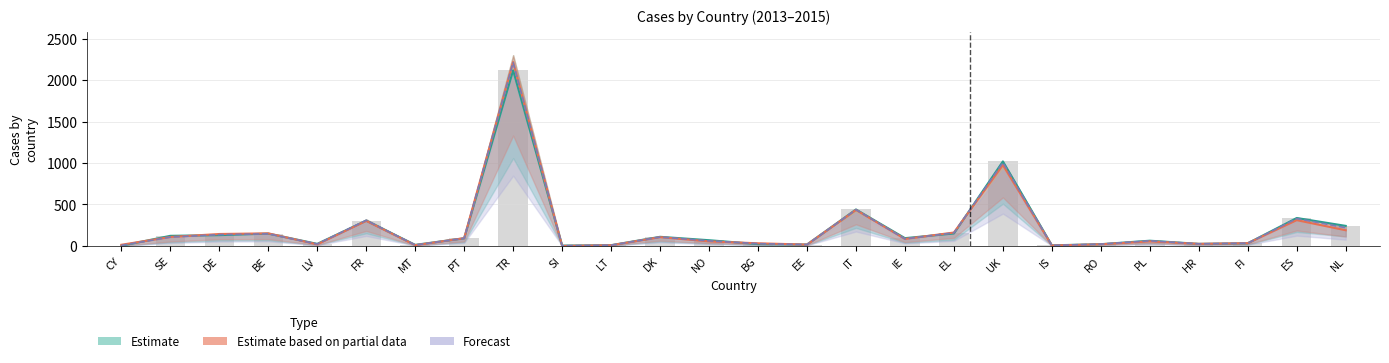

Where is 2015 nearest to the value 1109?

UK